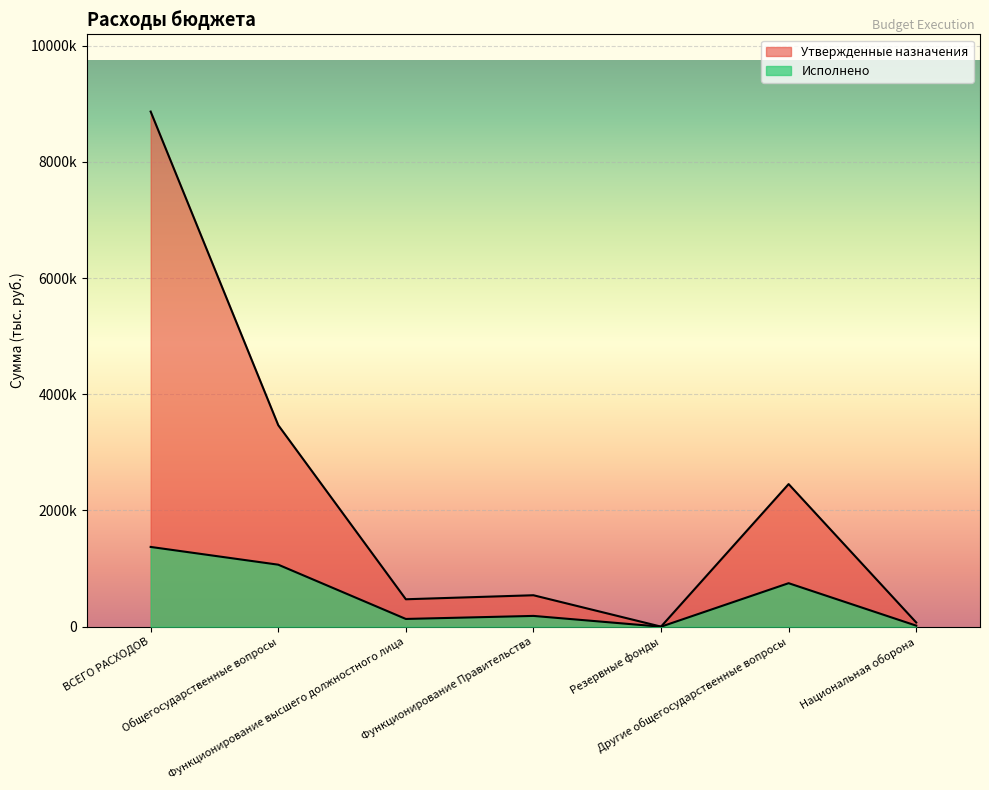

Where is the first local minimum for Утвержденные назначения?

Функционирование высшего должностного лица